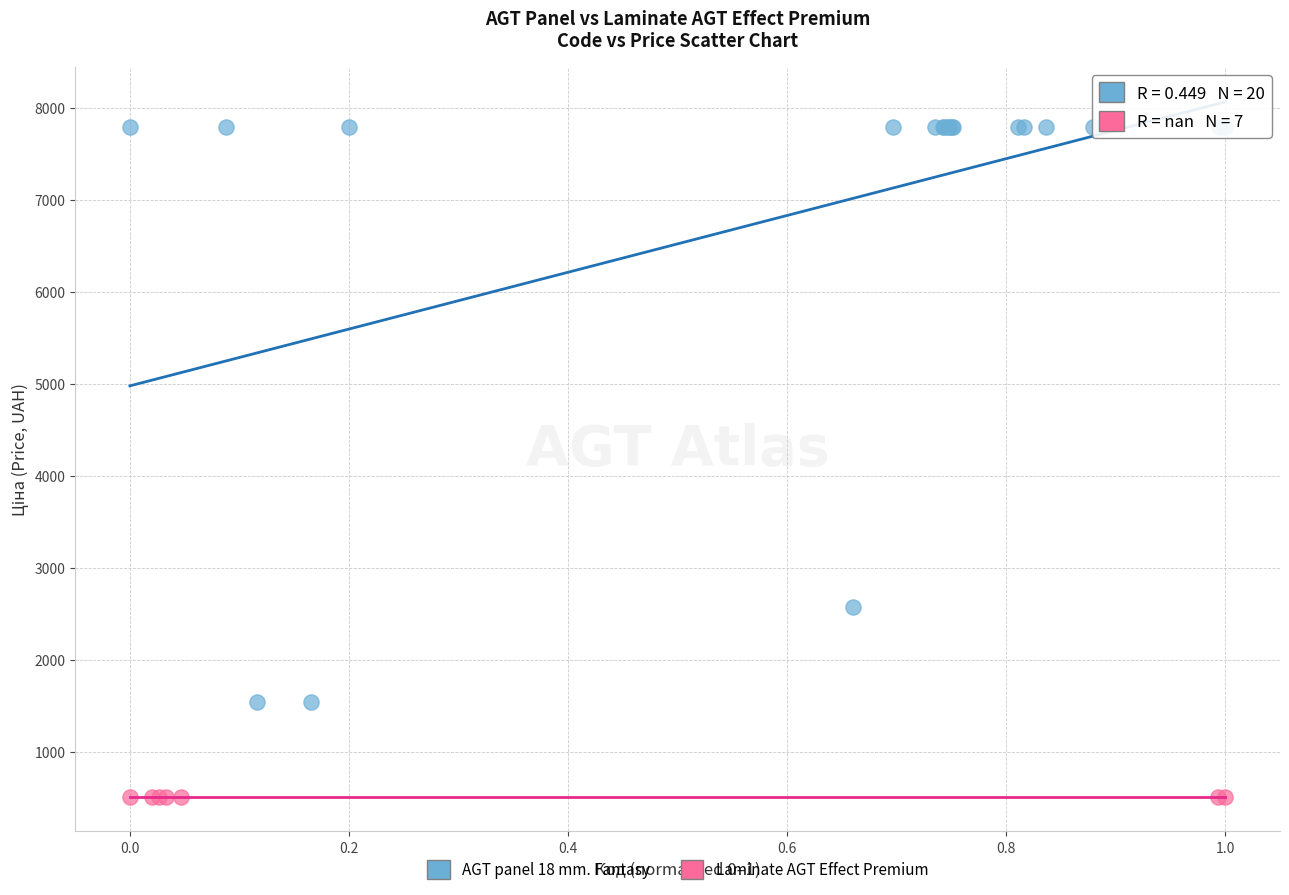

Which series reaches the maximum Y coordinate?

AGT panel 18 mm. Fantasy